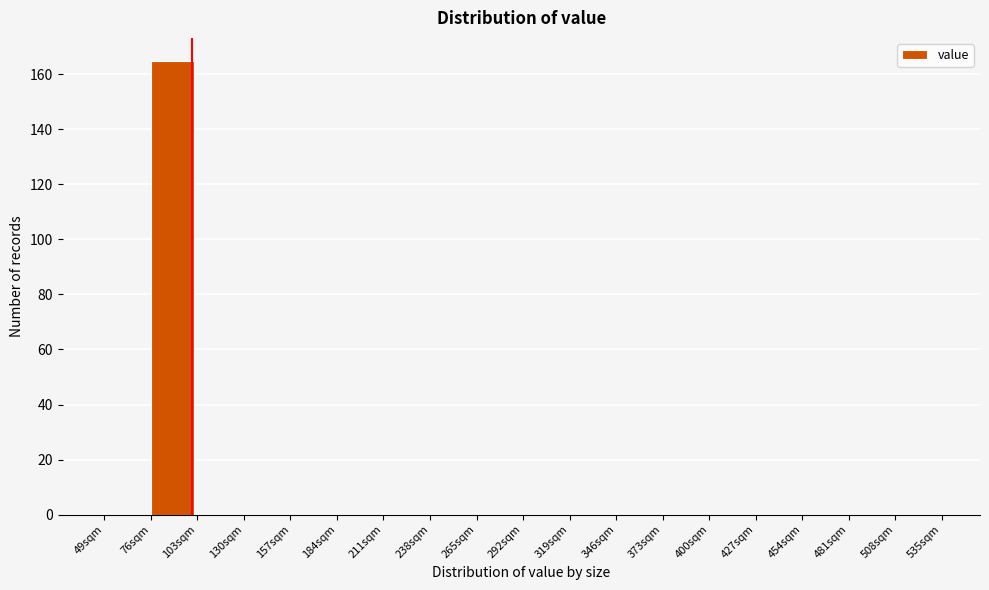

Reading left to right, transcribe this chart: for each bar, give the range it covers on the x-axis and its height. Neither the bar edges nor the heights are printed on the chart, so give them approximately, as read against the axes.

49 to 76: 0
76 to 103: 166
103 to 130: 0
130 to 157: 0
157 to 184: 0
184 to 211: 0
211 to 238: 0
238 to 265: 0
265 to 292: 0
292 to 319: 0
319 to 346: 0
346 to 373: 0
373 to 400: 0
400 to 427: 0
427 to 454: 0
454 to 481: 0
481 to 508: 0
508 to 535: 0